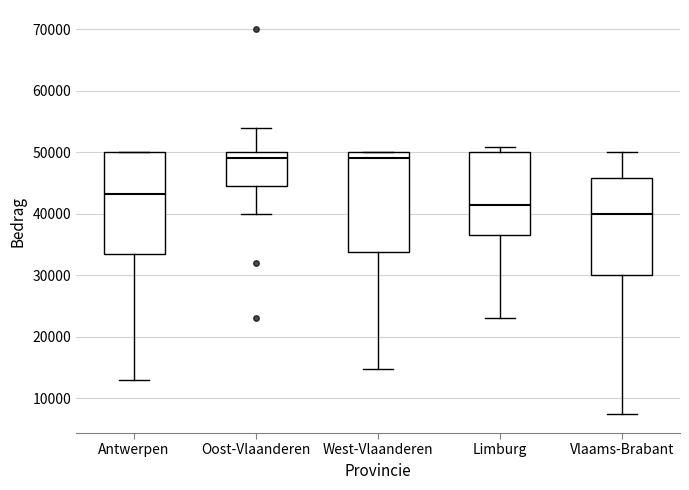

Which box has the lowest median line?

Vlaams-Brabant